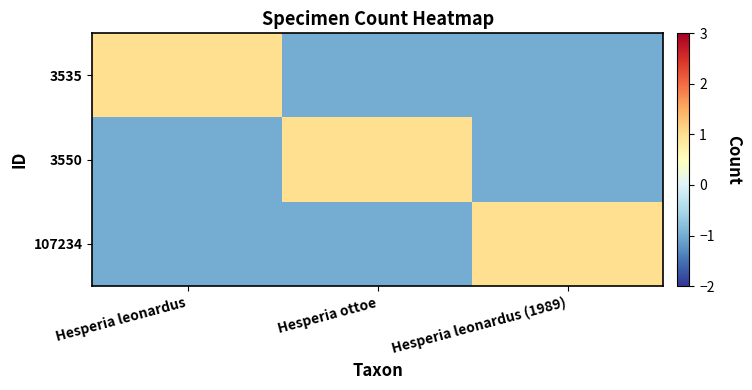

Which series changed the most between Hesperia leonardus and Hesperia leonardus (1989)?

3535